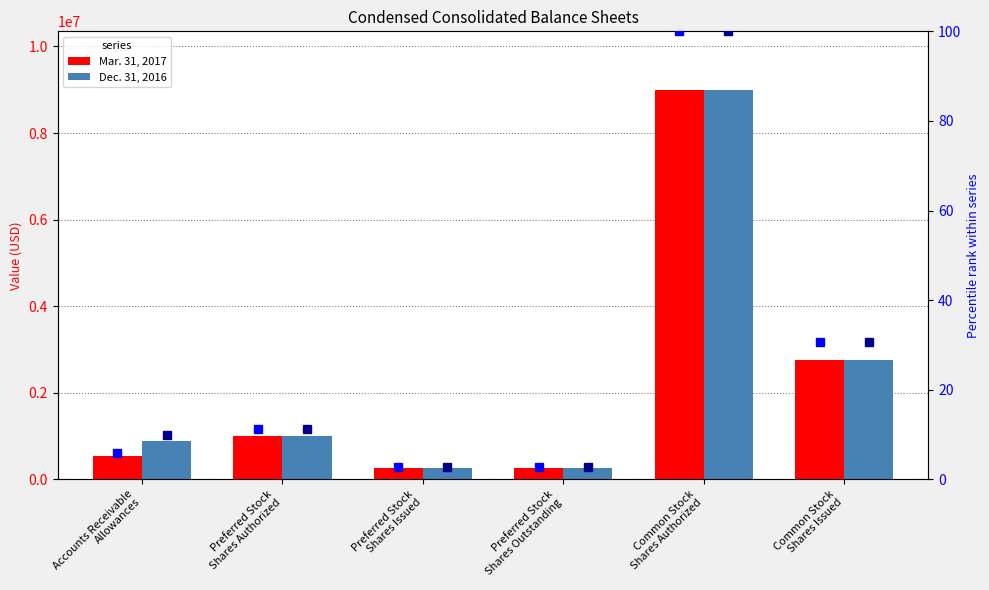

Reading left to right, transcribe all the data shown in this chart.

Mar. 31, 2017: 529000	1000000	250000	250000	9000000	2747831
Dec. 31, 2016: 883000	1000000	250000	250000	9000000	2747831